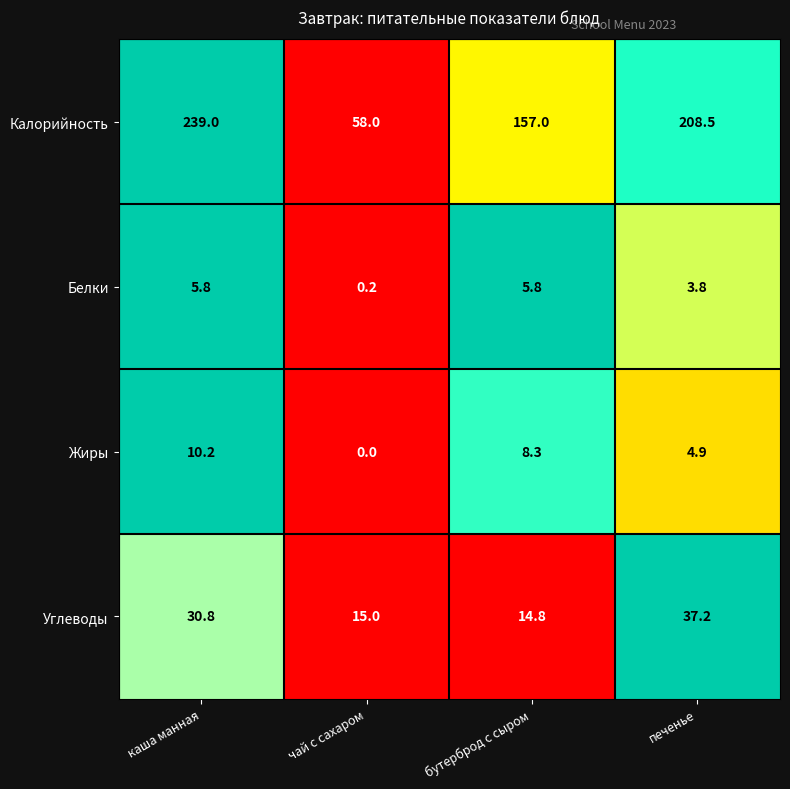

What is the difference between the Белки values at чай с сахаром and печенье?

3.6